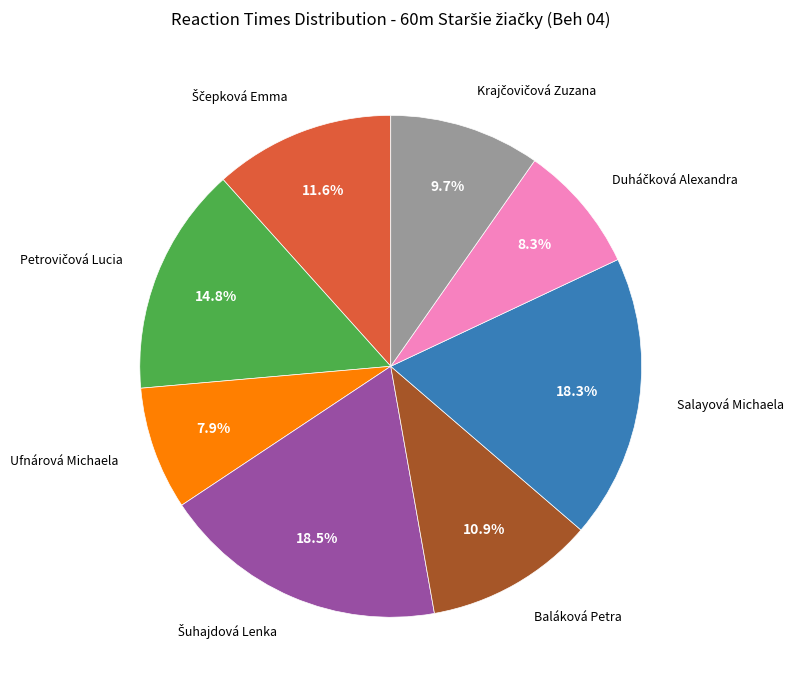

Is there any slice that represents more than half of the pie?

No